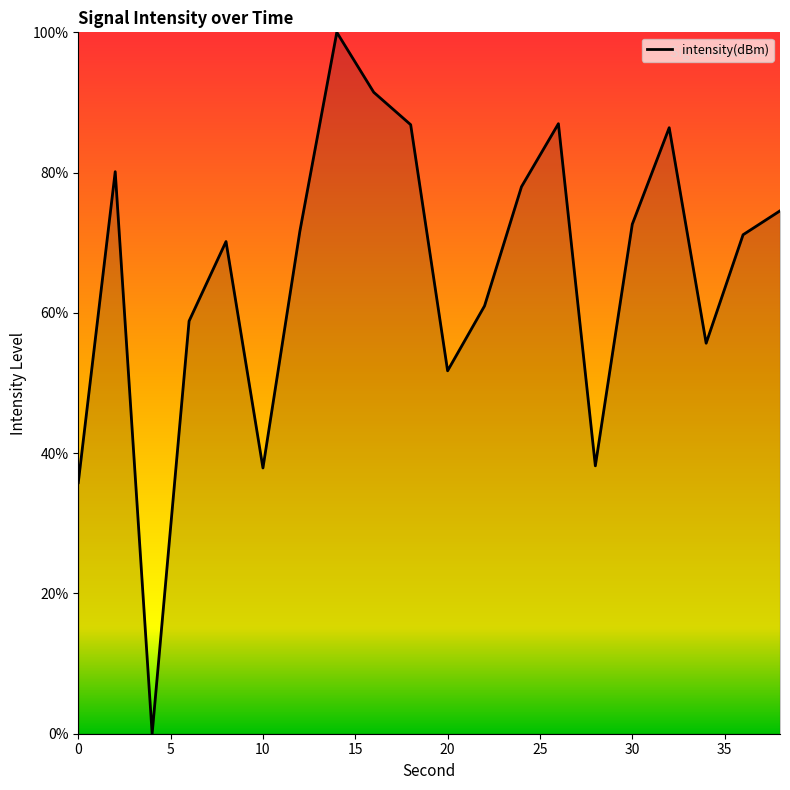

What is the difference between the maximum and minimum values?

100.0